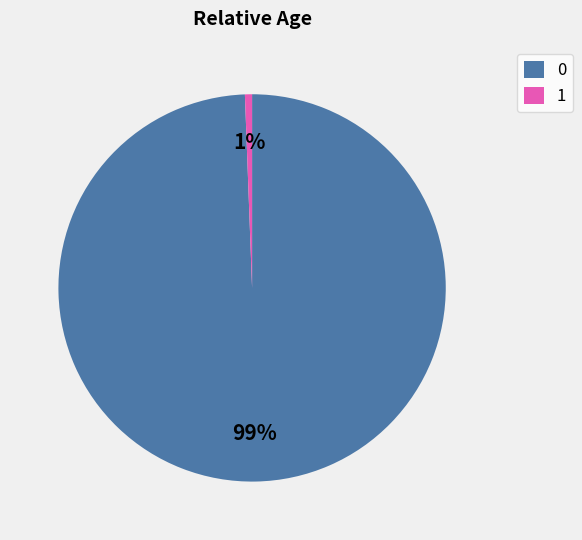

To the nearest percent, what percentage of the pie is 1?

1%